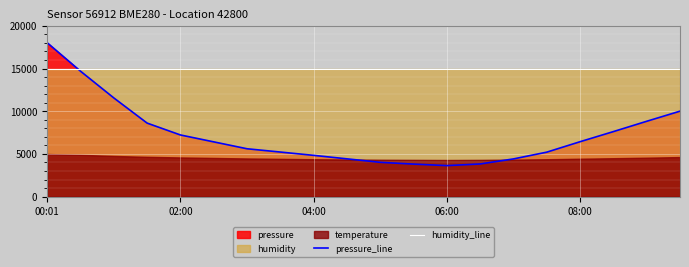

After their last crossing, which series has the higher values: pressure_line or humidity_line?

humidity_line